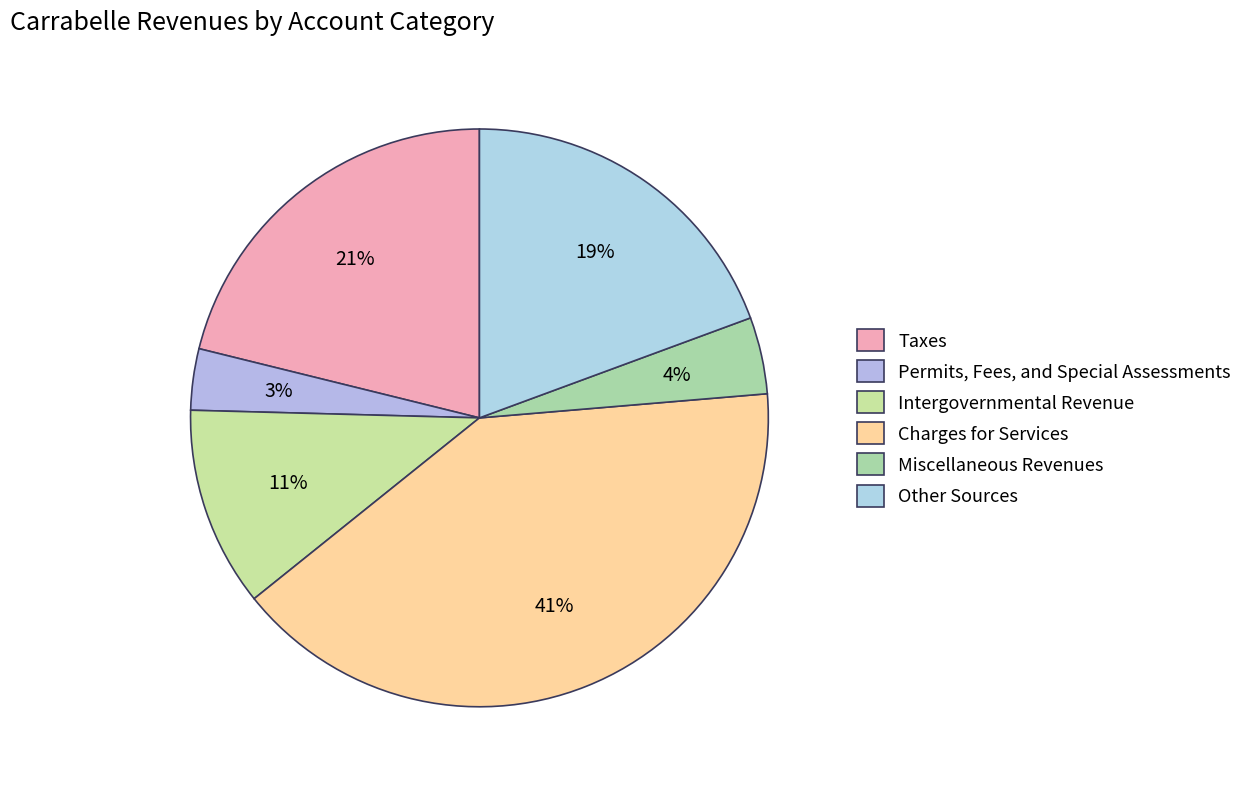

Which slice is the smallest?

Permits, Fees, and Special Assessments